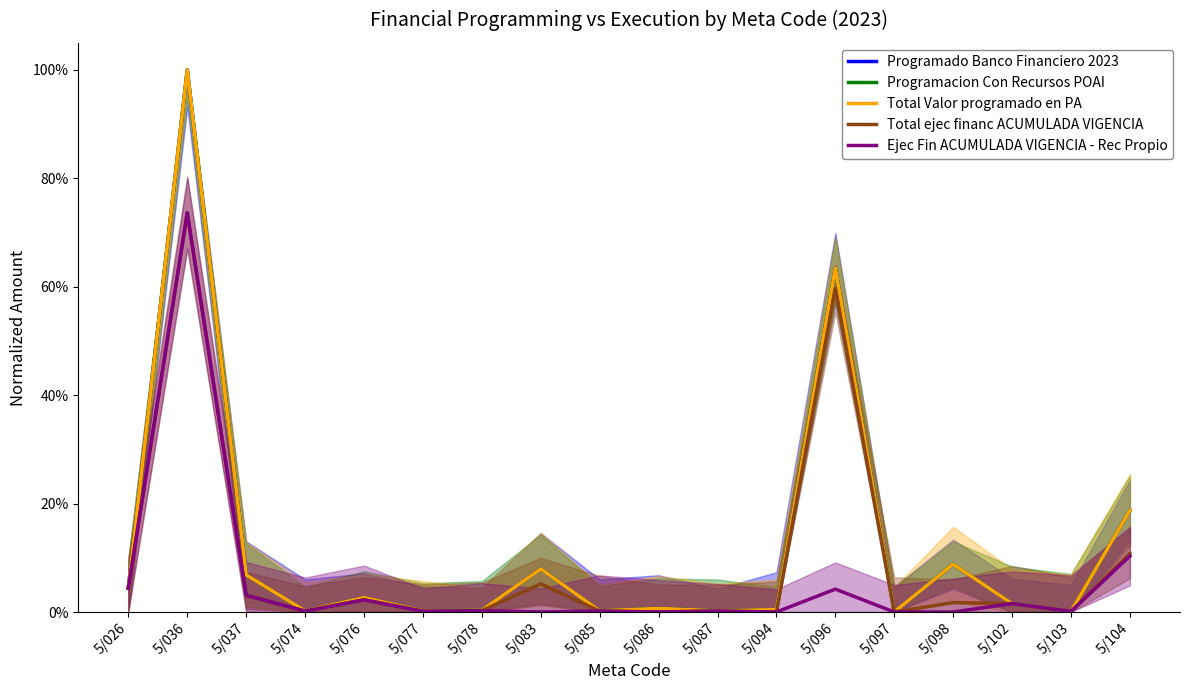

Reading left to right, transcribe all the data shown in this chart.

Programado Banco Financiero 2023: 5/026=0.0	5/036=1.0	5/037=0.1	5/074=0.0	5/076=0.0	5/077=0.0	5/078=0.0	5/083=0.1	5/085=0.0	5/086=0.0	5/087=0.0	5/094=0.0	5/096=0.6	5/097=0.0	5/098=0.1	5/102=0.0	5/103=0.0	5/104=0.2
Programacion Con Recursos POAI: 5/026=0.0	5/036=1.0	5/037=0.1	5/074=0.0	5/076=0.0	5/077=0.0	5/078=0.0	5/083=0.1	5/085=0.0	5/086=0.0	5/087=0.0	5/094=0.0	5/096=0.6	5/097=0.0	5/098=0.1	5/102=0.0	5/103=0.0	5/104=0.2
Total Valor programado en PA: 5/026=0.0	5/036=1.0	5/037=0.1	5/074=0.0	5/076=0.0	5/077=0.0	5/078=0.0	5/083=0.1	5/085=0.0	5/086=0.0	5/087=0.0	5/094=0.0	5/096=0.6	5/097=0.0	5/098=0.1	5/102=0.0	5/103=0.0	5/104=0.2
Total ejec financ ACUMULADA VIGENCIA: 5/026=0.0	5/036=0.7	5/037=0.0	5/074=0.0	5/076=0.0	5/077=0.0	5/078=0.0	5/083=0.1	5/085=0.0	5/086=0.0	5/087=0.0	5/094=0.0	5/096=0.6	5/097=0.0	5/098=0.0	5/102=0.0	5/103=0.0	5/104=0.1
Ejec Fin ACUMULADA VIGENCIA - Rec Propio: 5/026=0.0	5/036=0.7	5/037=0.0	5/074=0.0	5/076=0.0	5/077=0.0	5/078=0.0	5/083=0.0	5/085=0.0	5/086=0.0	5/087=0.0	5/094=0.0	5/096=0.0	5/097=0.0	5/098=0.0	5/102=0.0	5/103=0.0	5/104=0.1